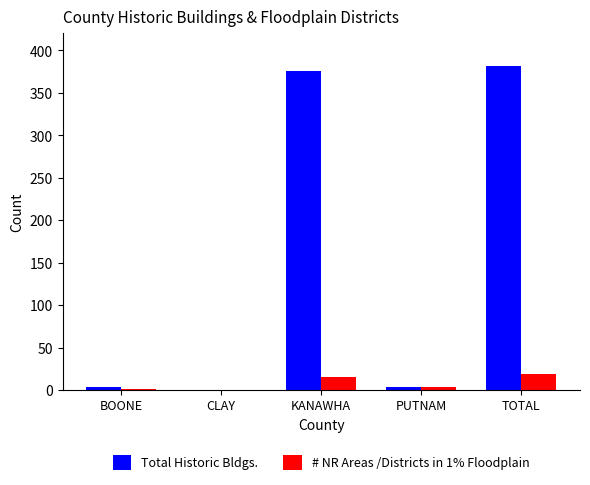

Which series changed the most between PUTNAM and TOTAL?

Total Historic Bldgs.